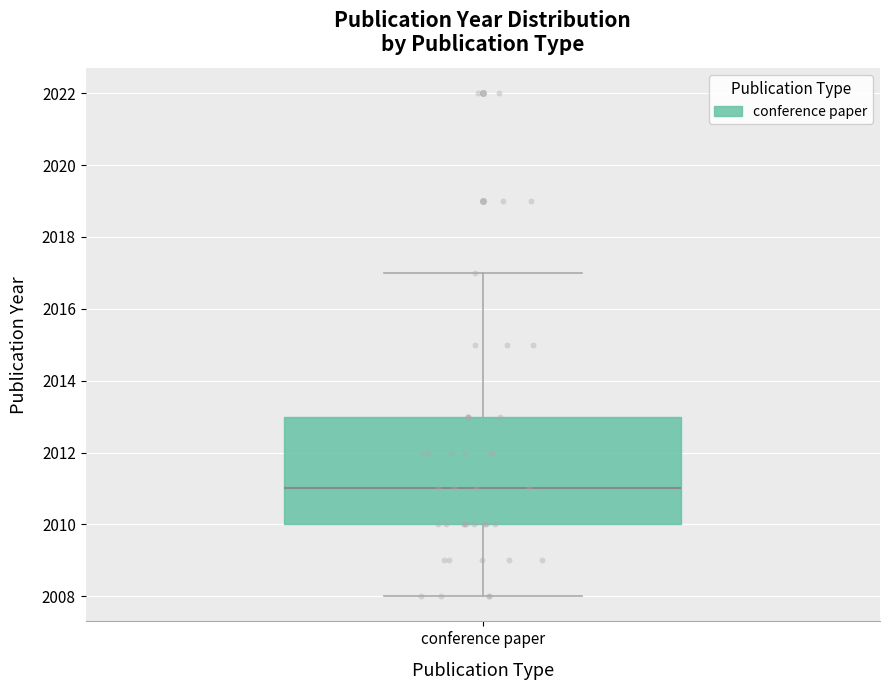

Where does the lower whisker of the box for conference paper end on the y-axis? The values are not printed on the chart, so give them approximately, as read against the axis.

2008